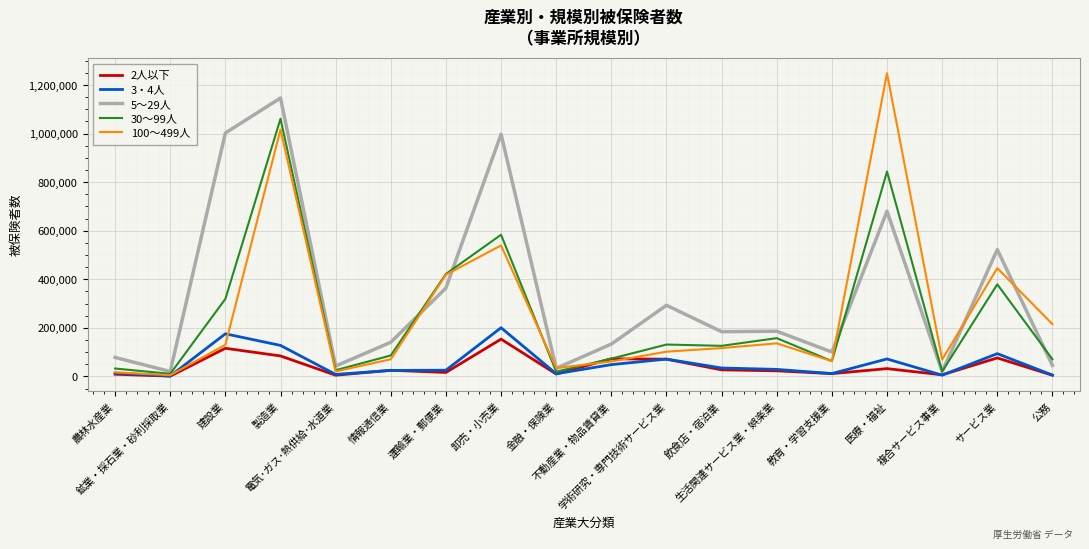

In 5～29人, how many points are higher than both neighbors (excluding endpoints)?

6